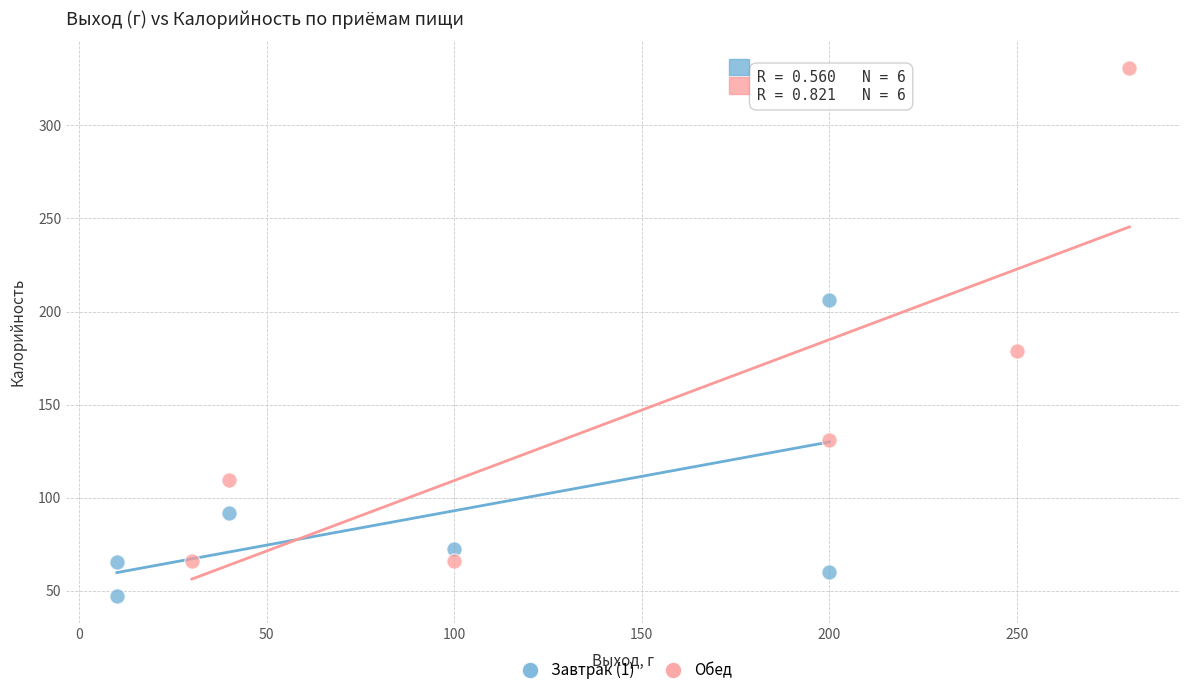

Which series has the widest spread of Y values?

Обед